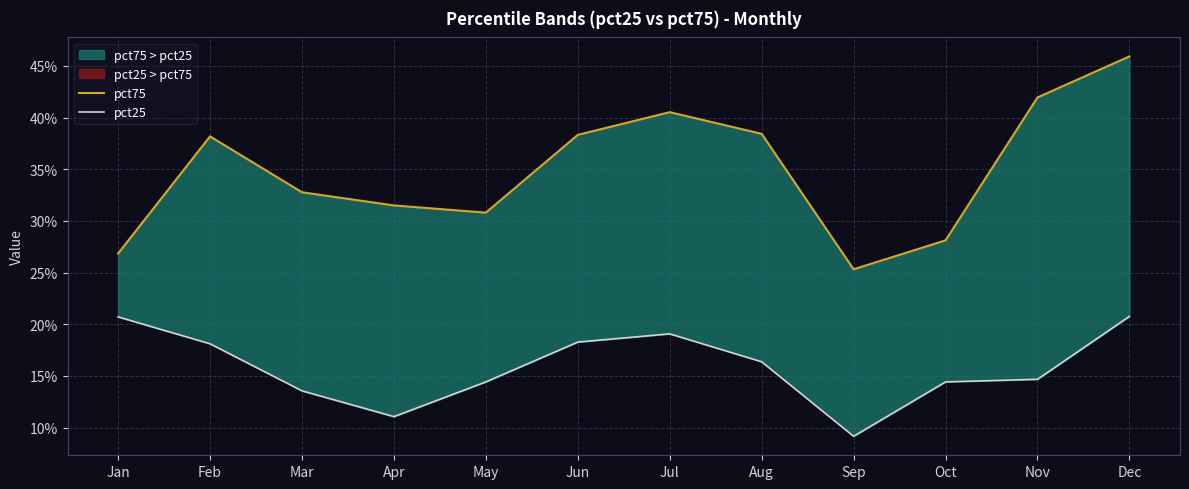

What is the total value across all series at Aug?

0.5